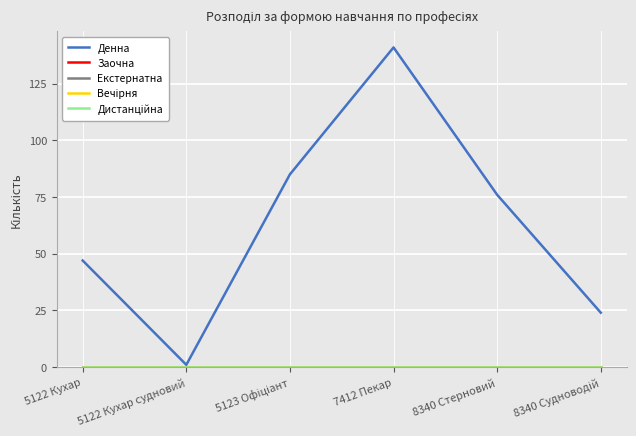

Reading right to left, transcribe all the data shown in this chart.

Денна: 24	76	141	85	1	47
Заочна: 0	0	0	0	0	0
Екстернатна: 0	0	0	0	0	0
Вечірня: 0	0	0	0	0	0
Дистанційна: 0	0	0	0	0	0